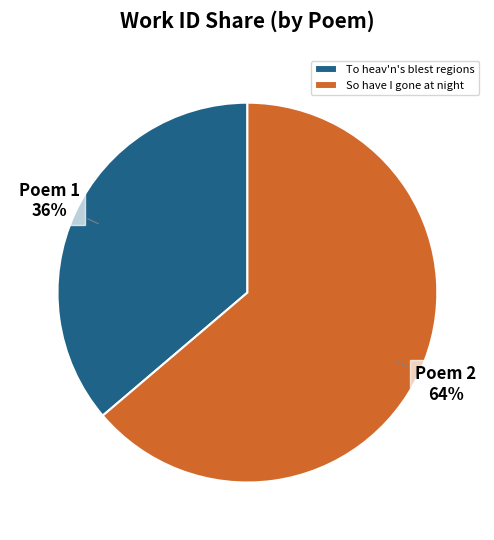

To the nearest percent, what is the average slice percentage?

50%